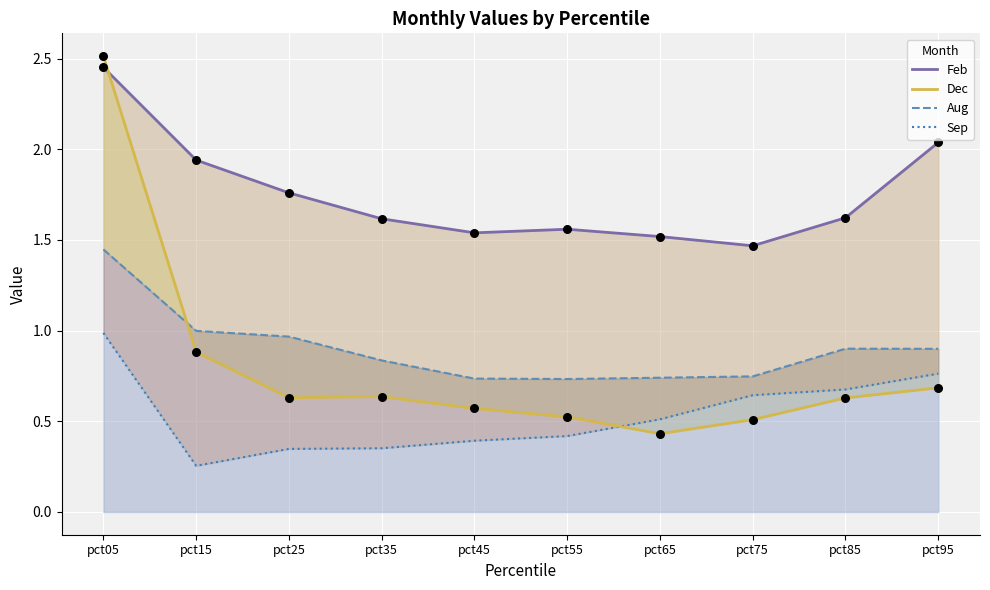

What is the total value across all series at pct05?

7.4